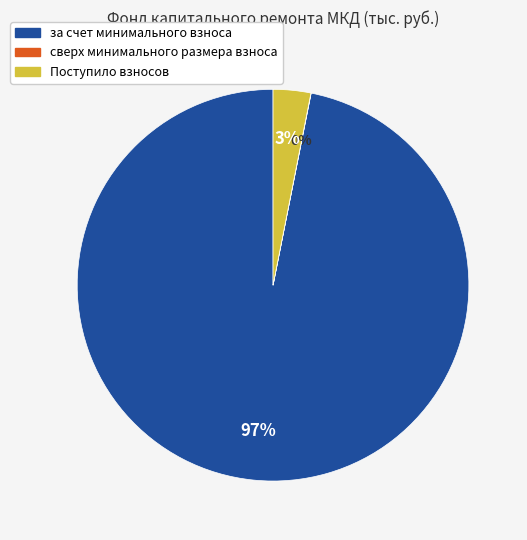

What is the largest slice in the pie chart?

за счет минимального взноса